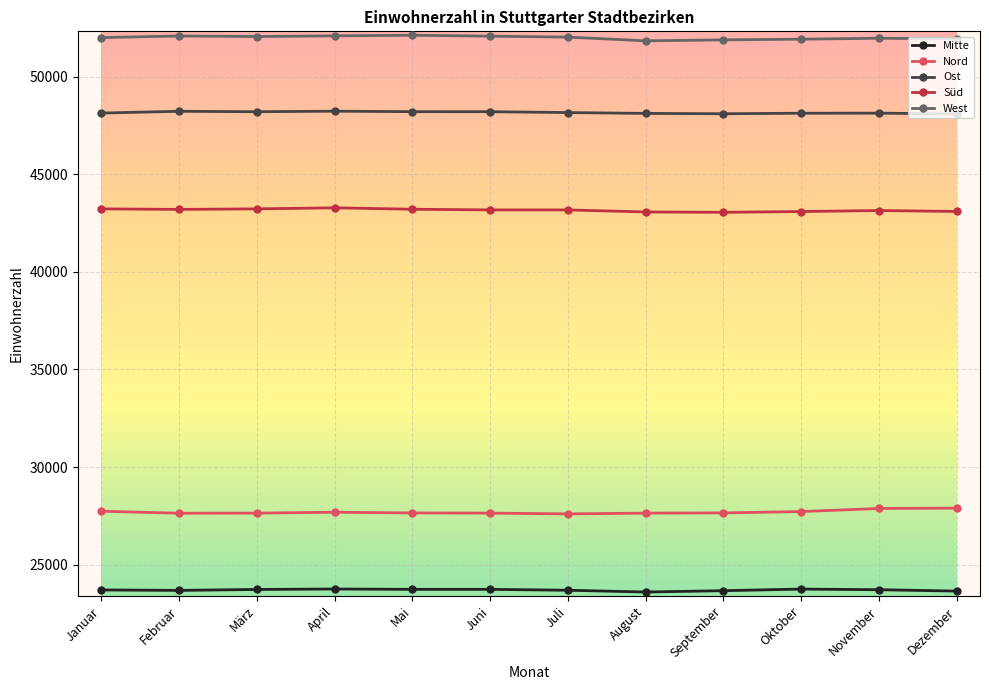

Does the chart have visible grid lines?

Yes